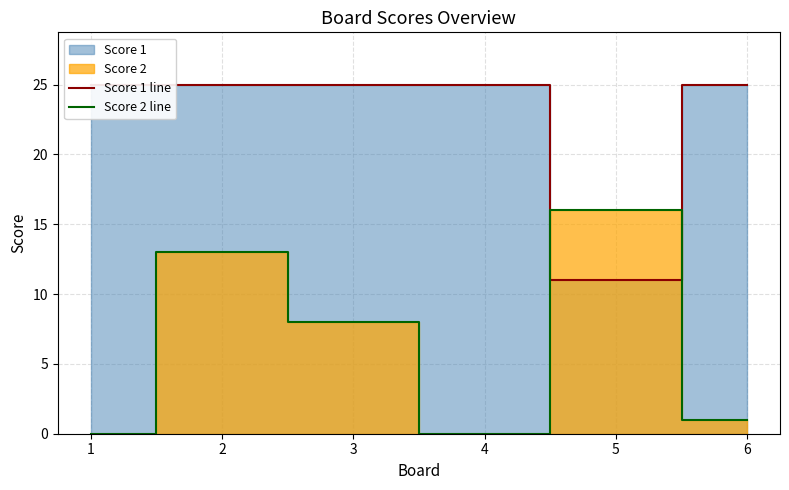

Does the chart have visible grid lines?

Yes